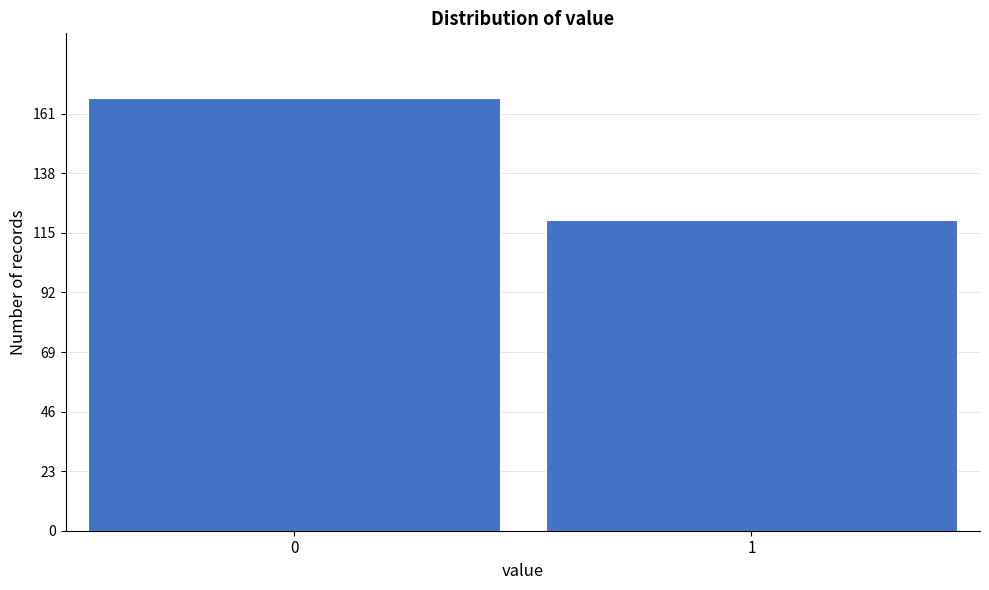

Reading left to right, what are all the values shown in this chart?

167	120